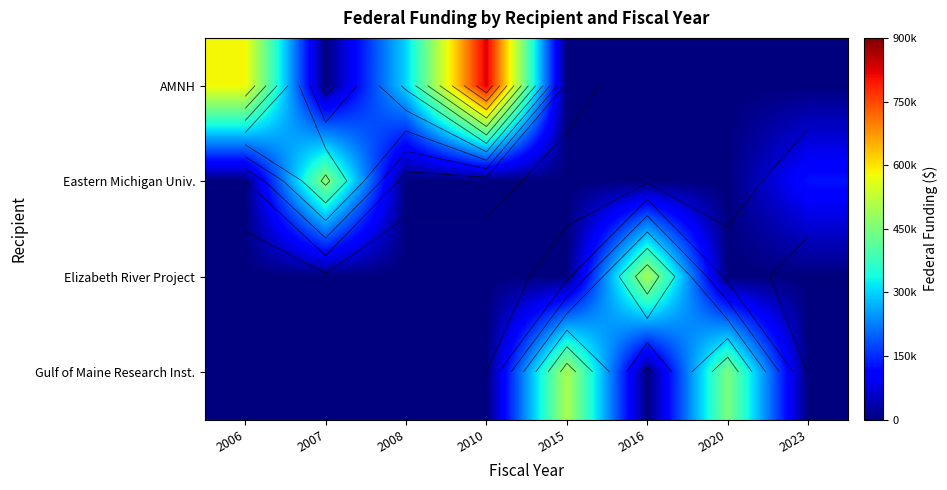

The value of Elizabeth River Project at 2006 is 0. True or false?

True